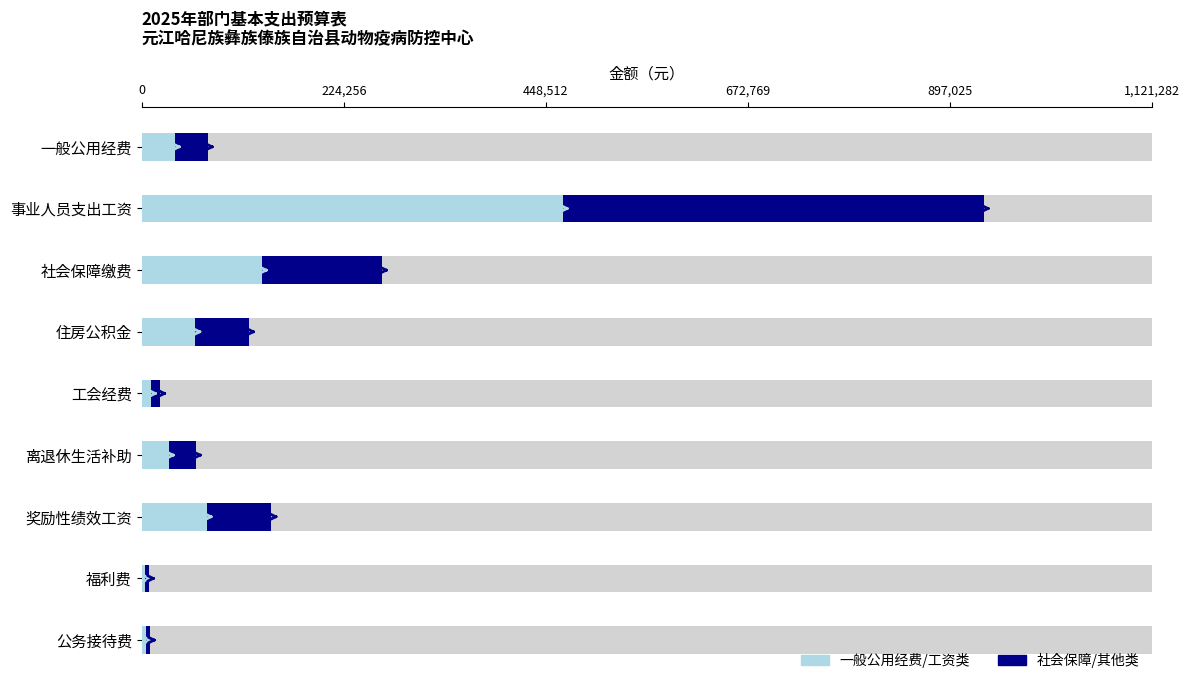

What is the lowest value of the 一般公用经费至事业工资 series?

4000.0